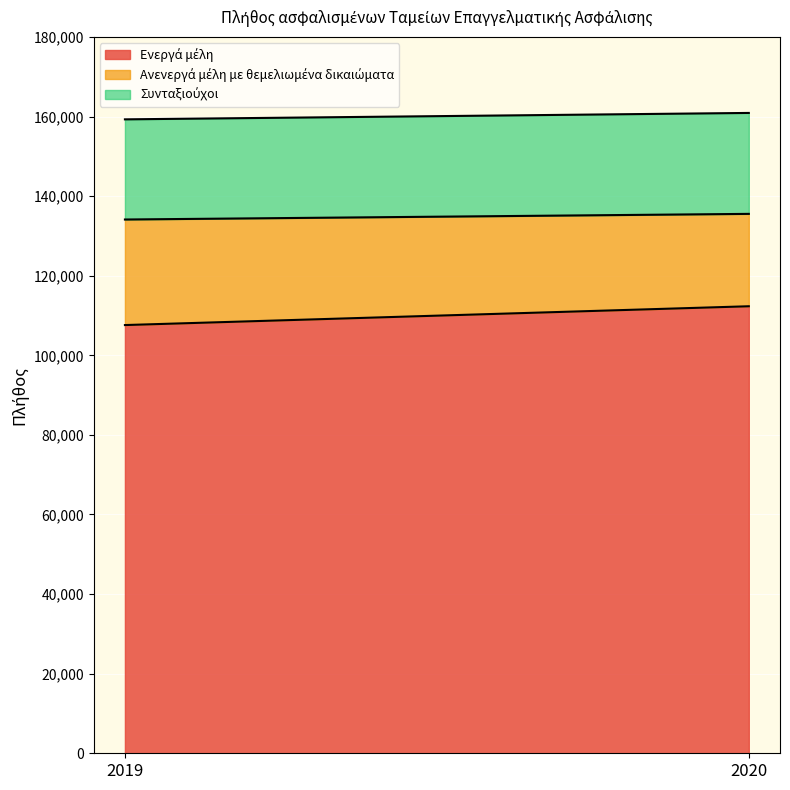

What is the spread (max minus min) of values at 2019?

82433